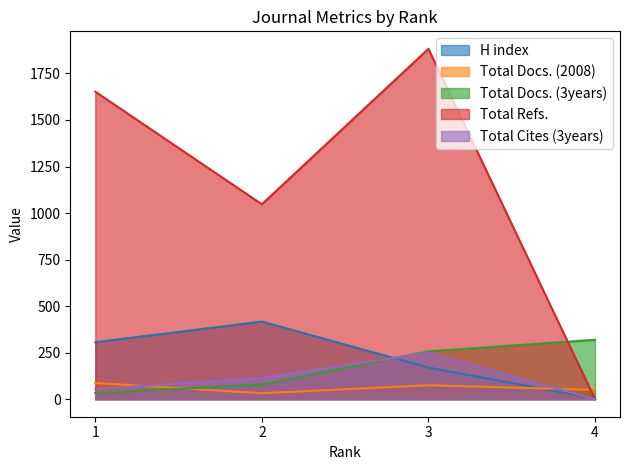

True or false: Total Docs. (3years) has a value of 534 at 4.

False